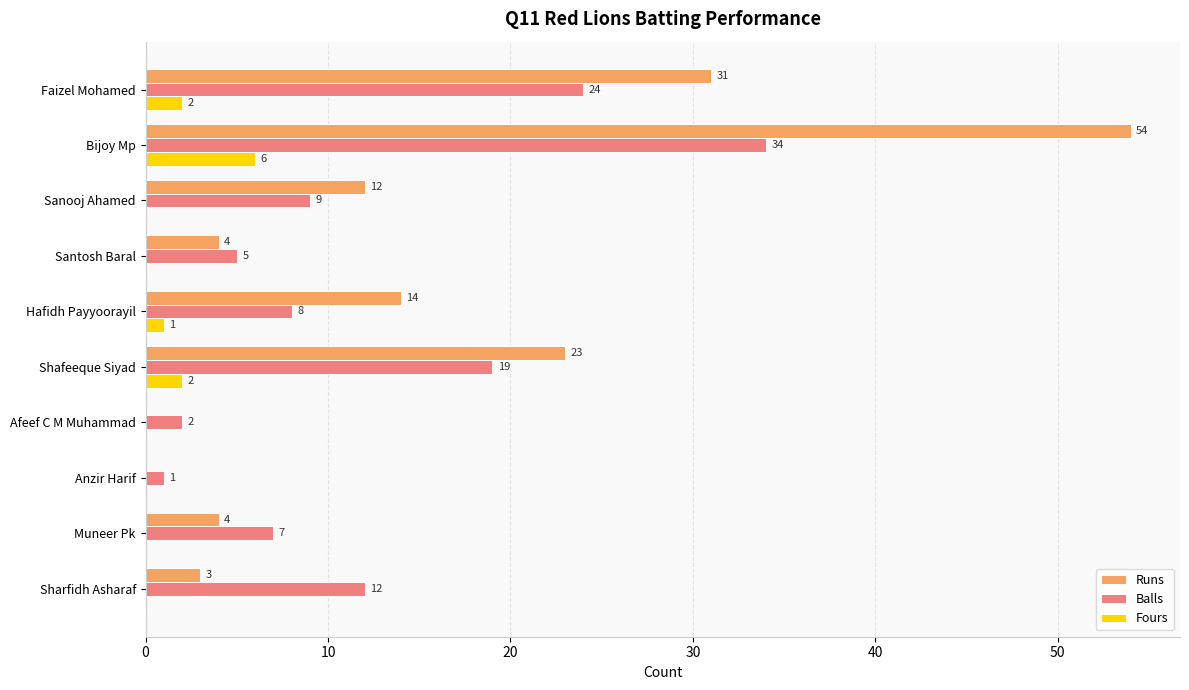

Between Bijoy Mp and Afeef C M Muhammad, which series saw the biggest shift?

Runs